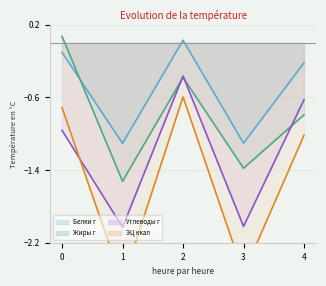

Rank the series by their average value, from highest to lowest.

Белки г, Жиры г, Углеводы г, ЭЦ ккал